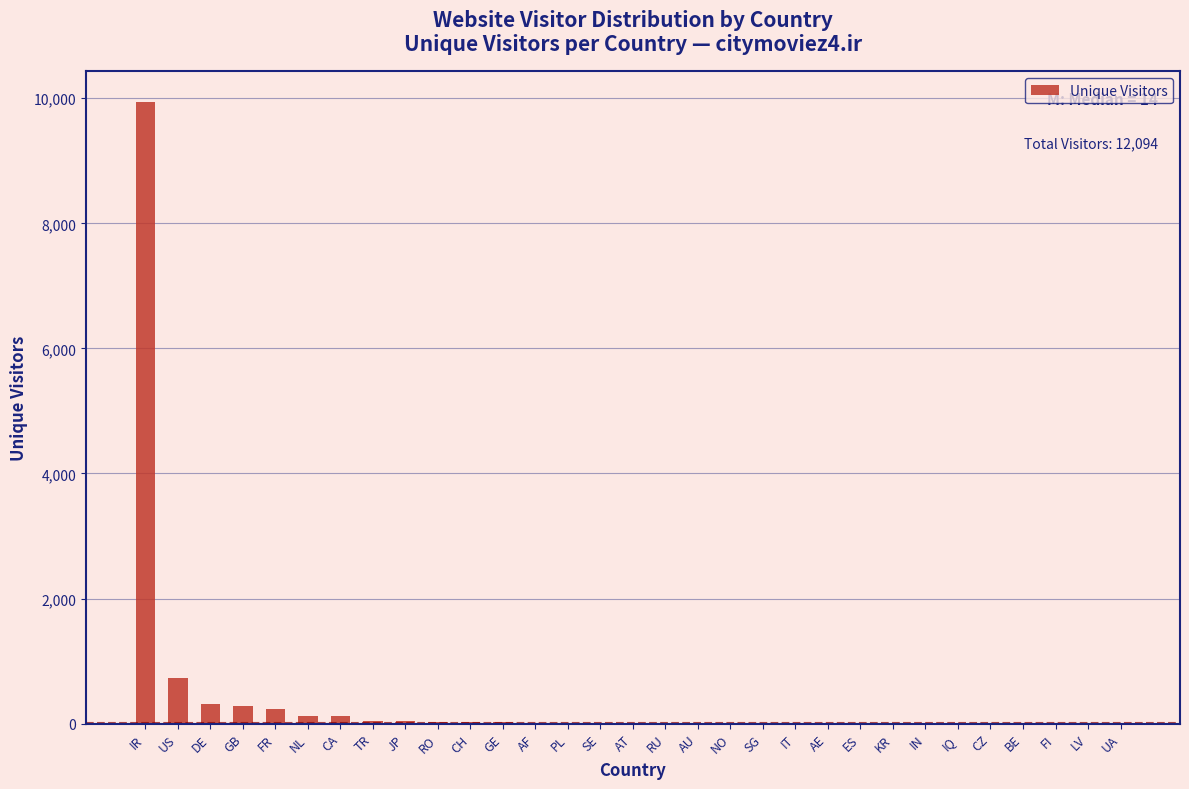

Between DE and UA, which is larger?

DE